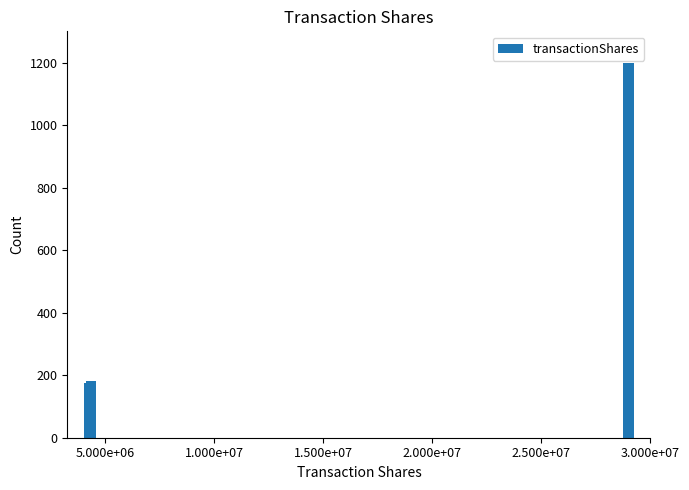

What is the smallest value displayed?

176.4